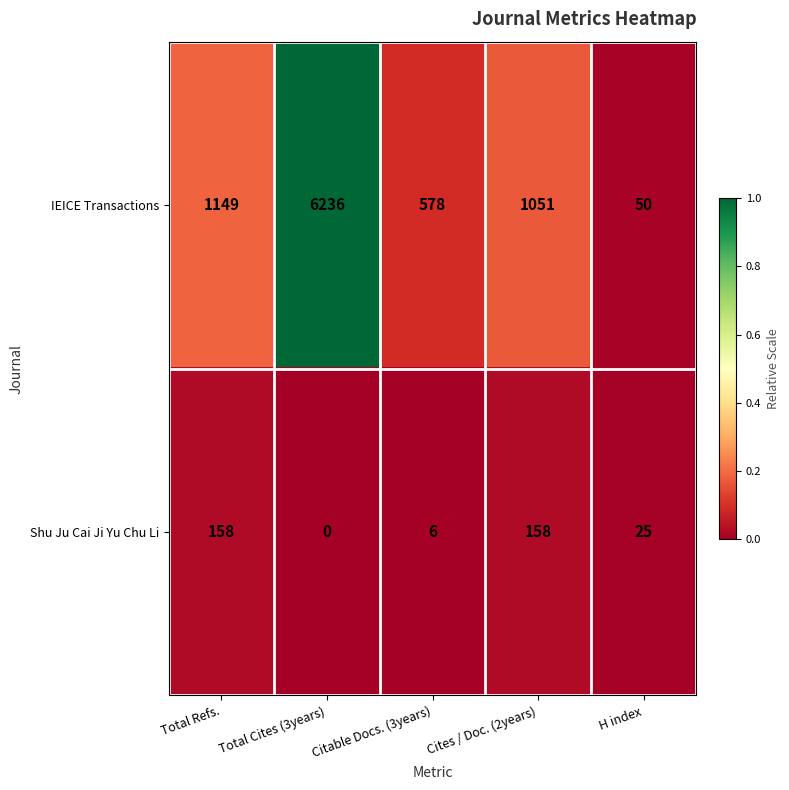

At H index, list the series in order from largest to smallest.

IEICE Transactions, Shu Ju Cai Ji Yu Chu Li